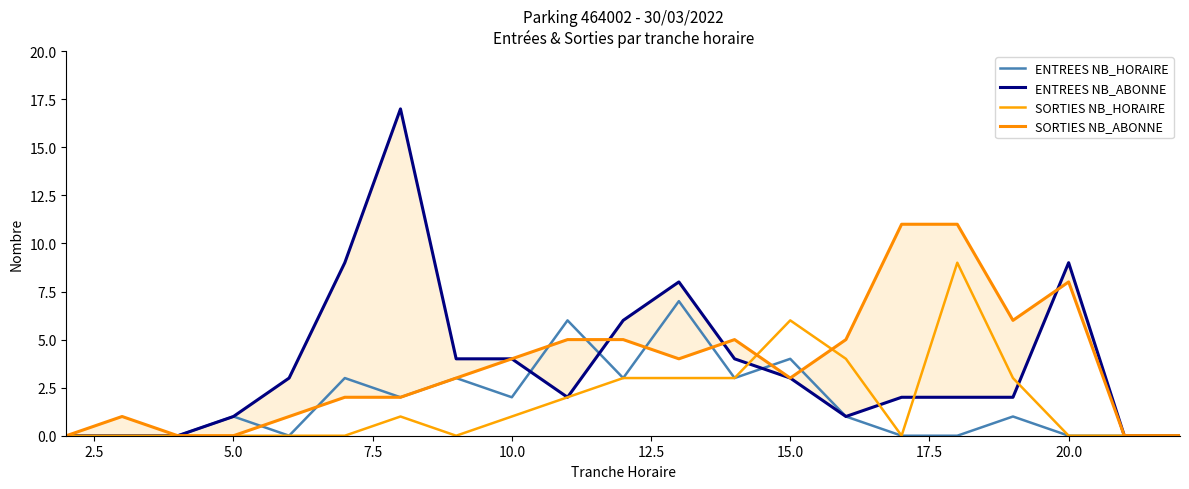

What is the highest value of the ENTREES NB_HORAIRE series?

7